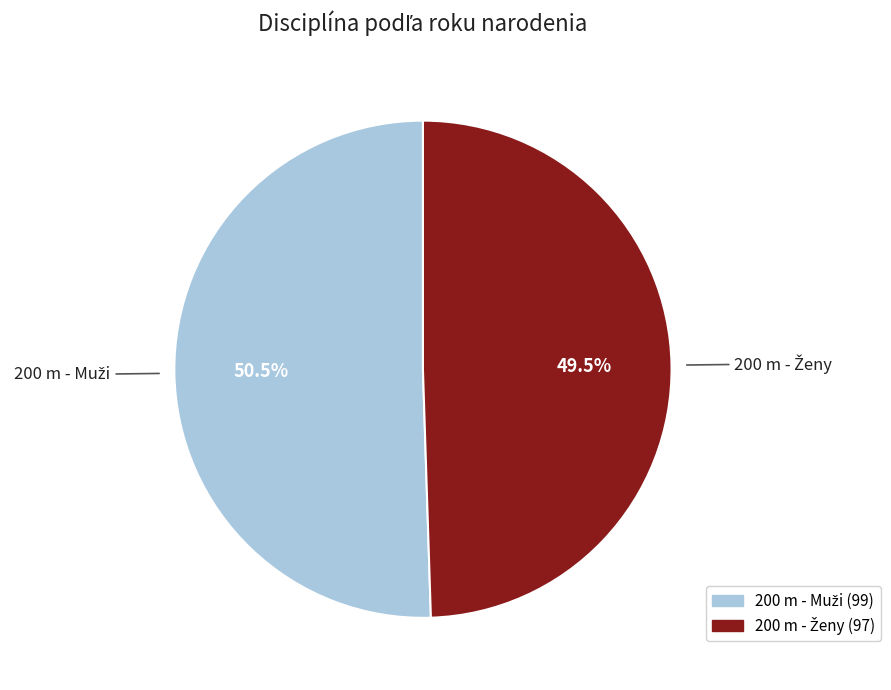

To the nearest percent, what is the difference between the largest and smallest slice percentages?

1%